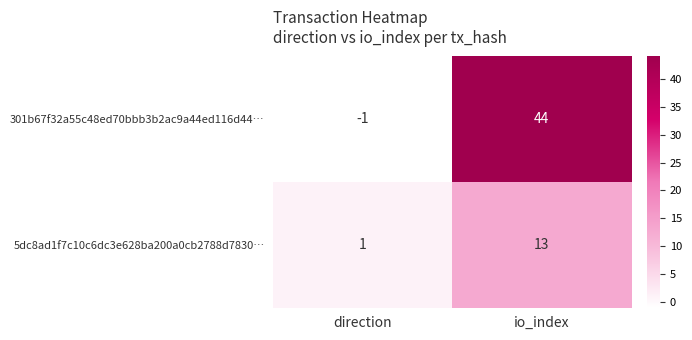

At direction, list the series in order from largest to smallest.

5dc8ad1f7c10c6dc3e628ba200a0cb2788d7830…, 301b67f32a55c48ed70bbb3b2ac9a44ed116d44…